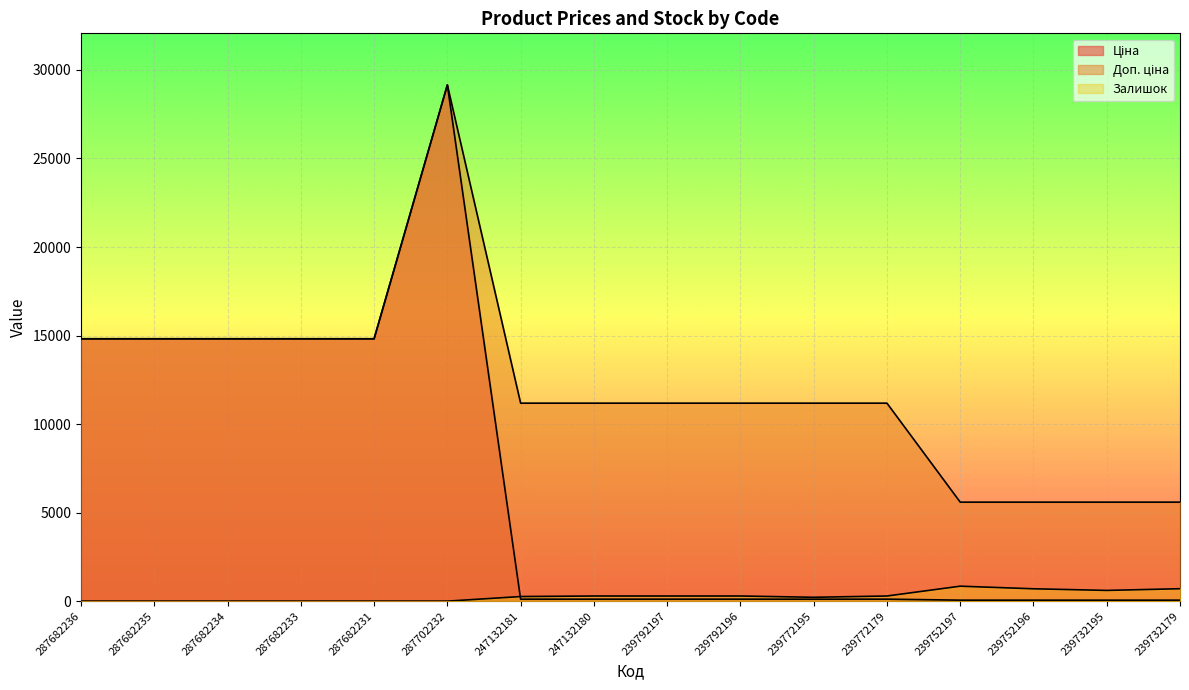

What is the difference between the second highest and second lowest values in the Доп. ціна series?

9226.6